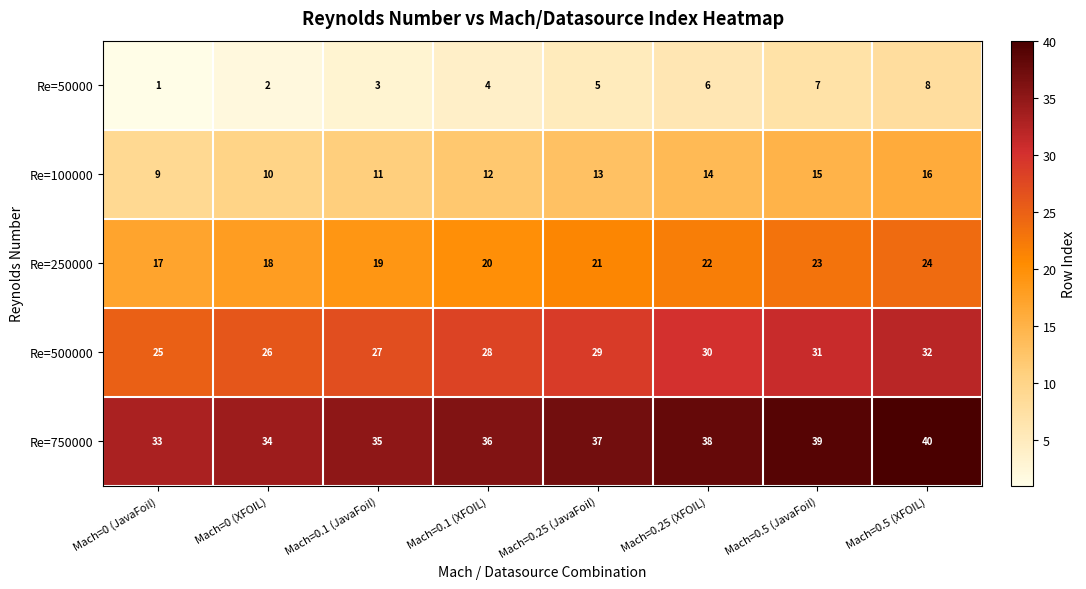

At how many categories does at least one series exceed 4?

8